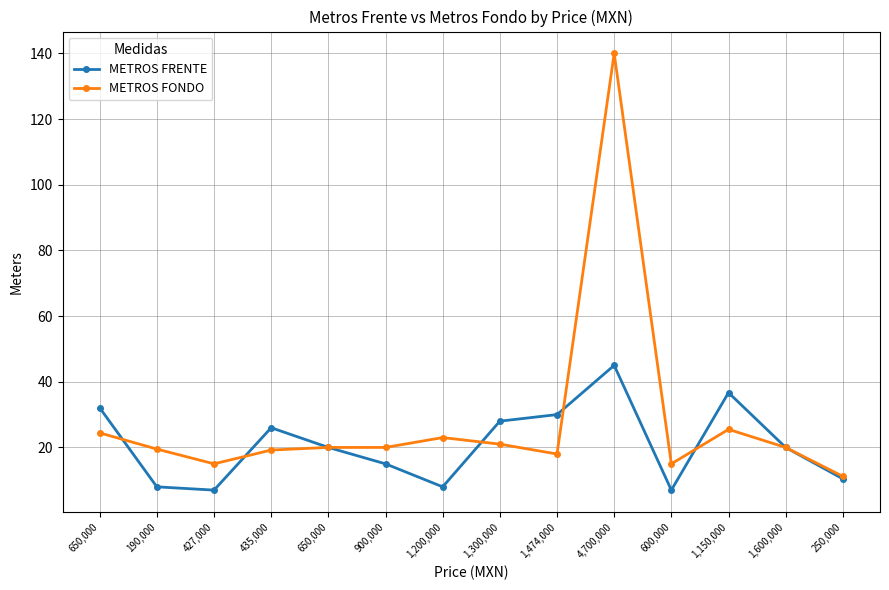

How many intersections are there between METROS FONDO and METROS FRENTE?

5